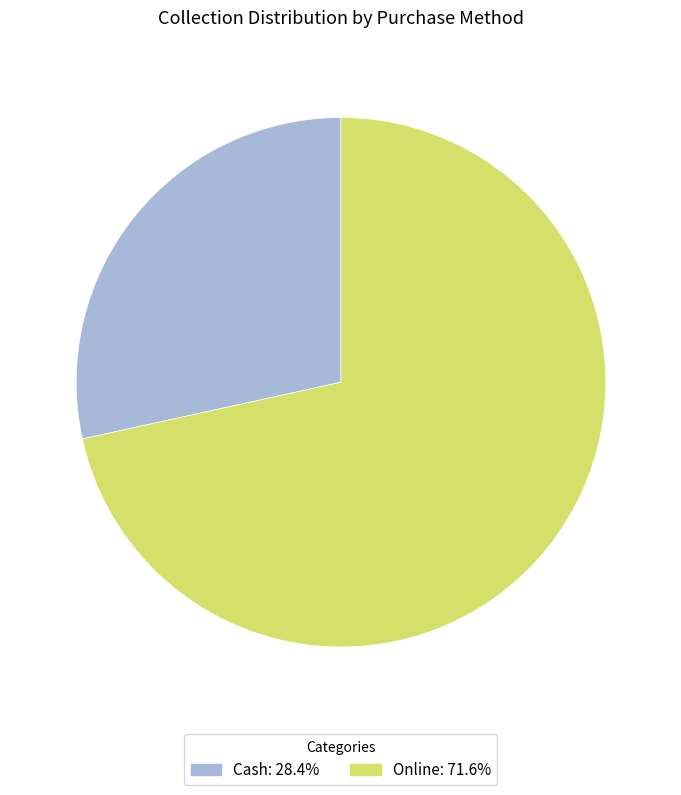

What is the ratio of the value at Cash to the value at Online?

0.4